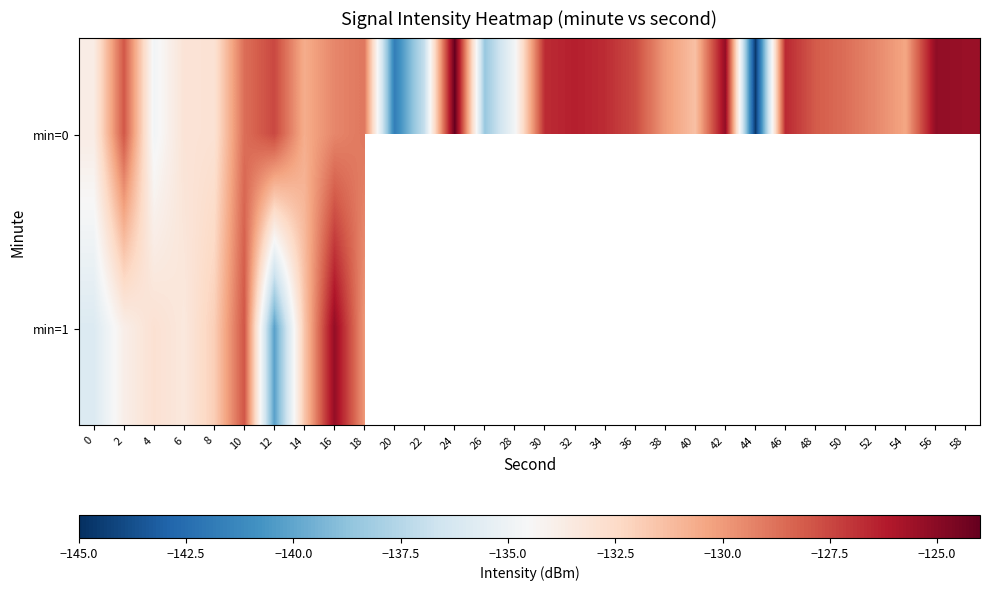

Is it true that min=1 equals -178.3 at 6?

False